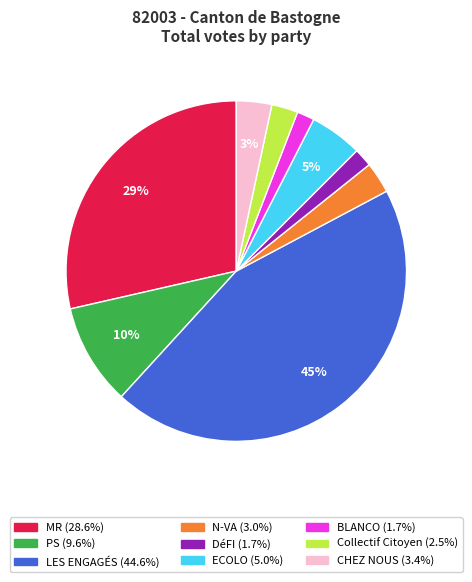

Count the number of slices in the pie.

9